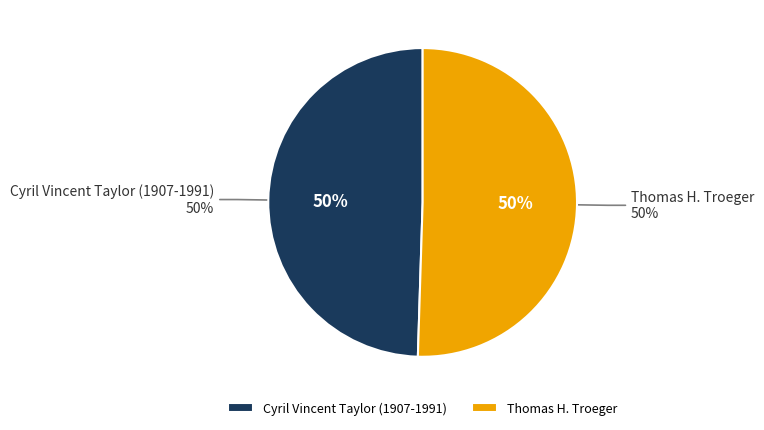

Which slice is the largest?

Thomas H. Troeger